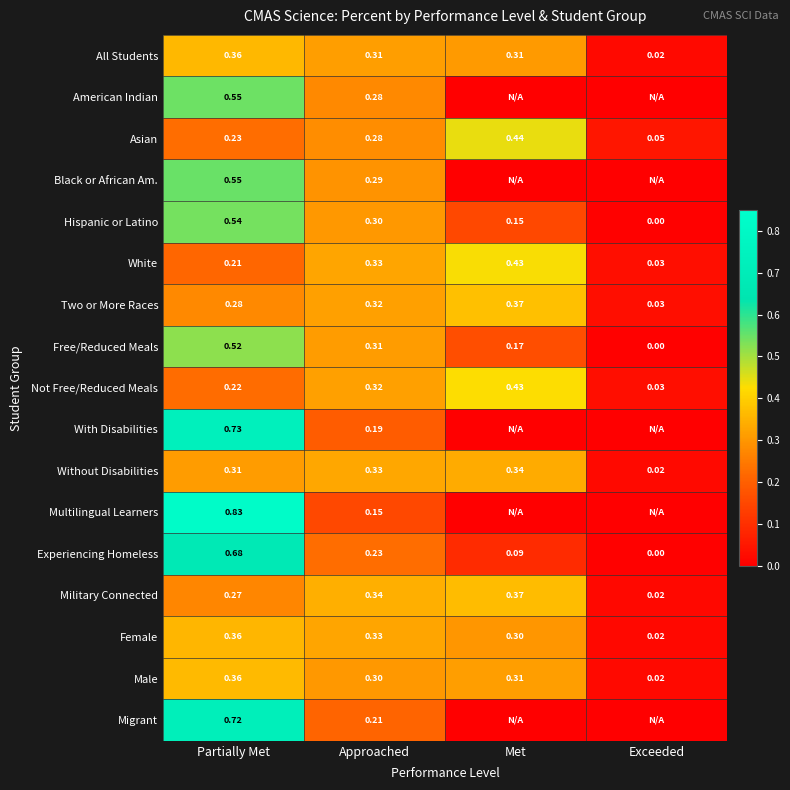

At which label is Experiencing Homeless closest to 0?

Exceeded